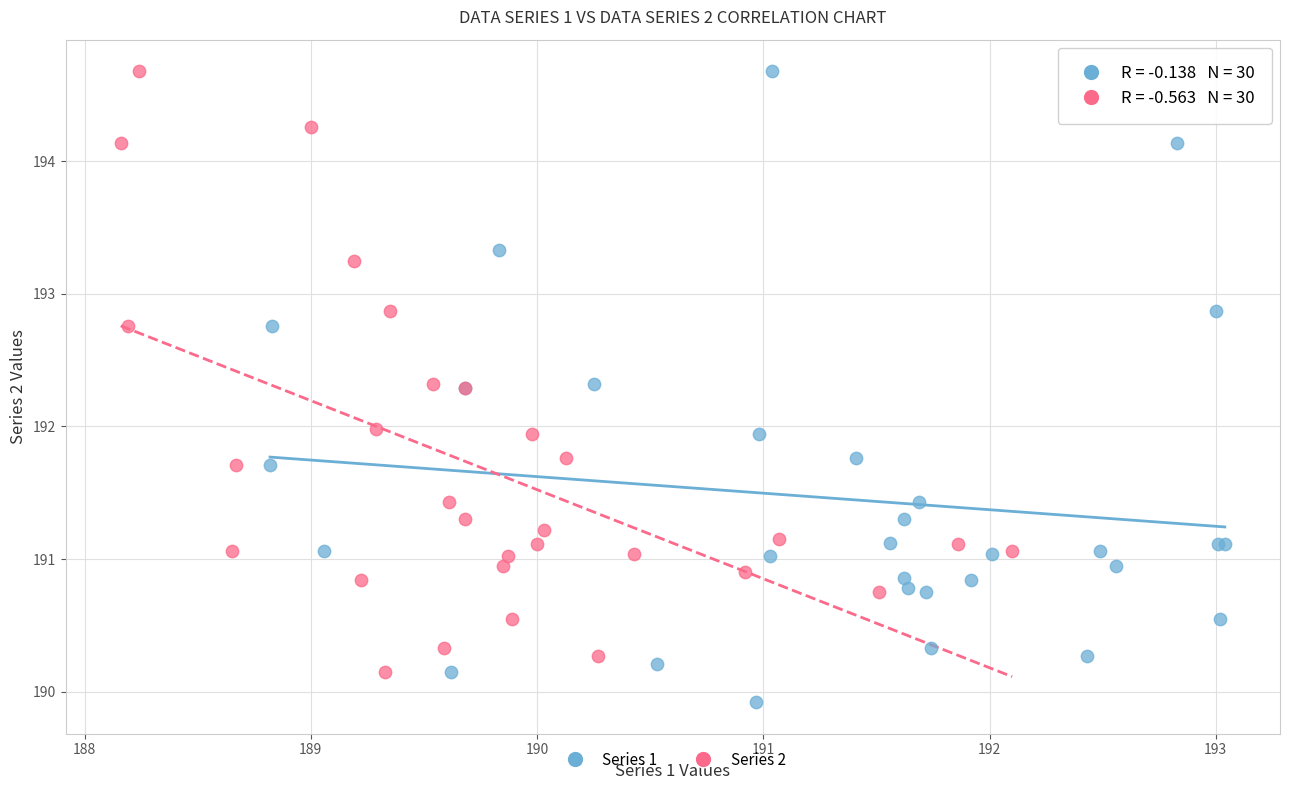

Which series contains the lowest Y value?

Series 1